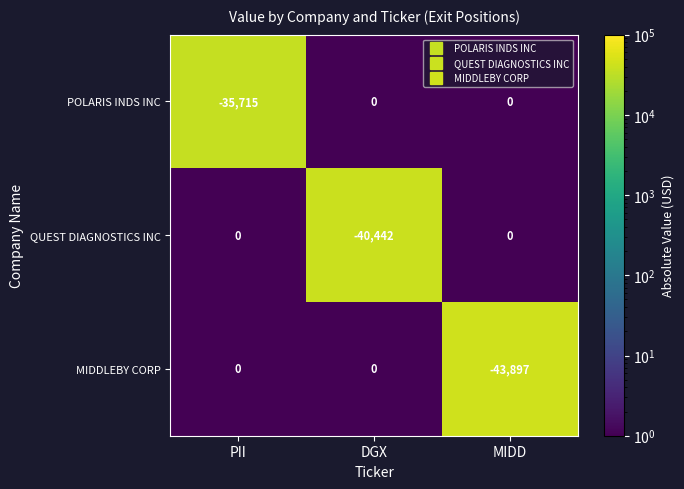

The QUEST DIAGNOSTICS INC series shows 0 at MIDD. True or false?

True